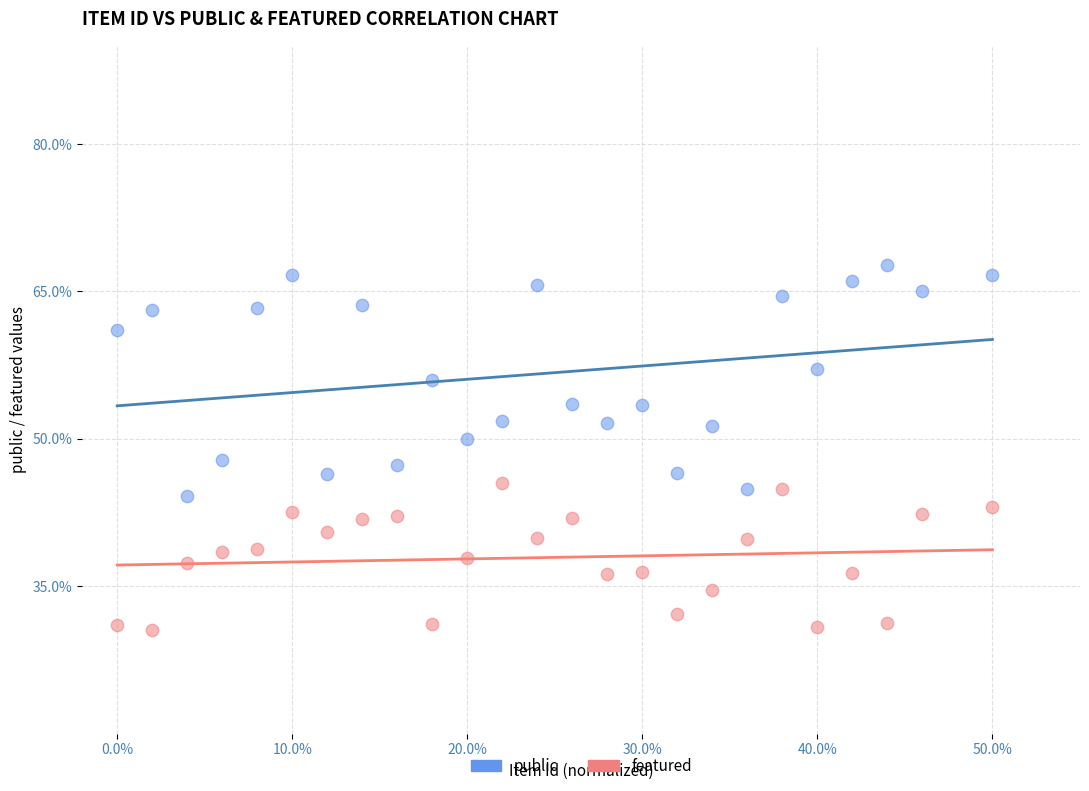

What are all the series names shown in the legend?

public, featured